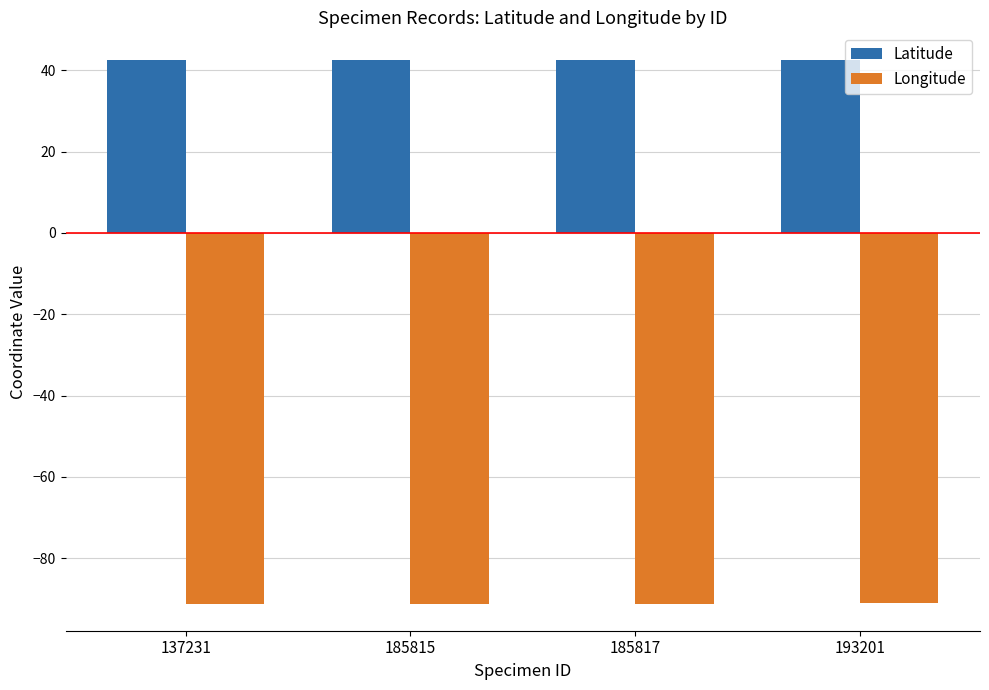

Reading left to right, list all the values displayed in this chart.

Latitude: 42.6	42.6	42.6	42.6
Longitude: -91.1	-91.1	-91.1	-91.1